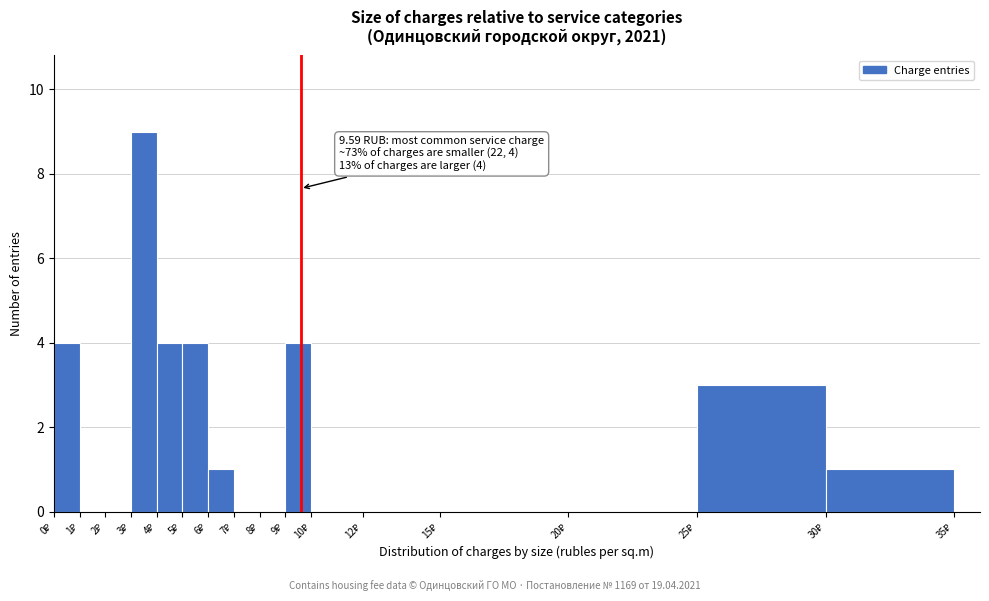

Which range on the x-axis has the tallest bar?

3 to 4